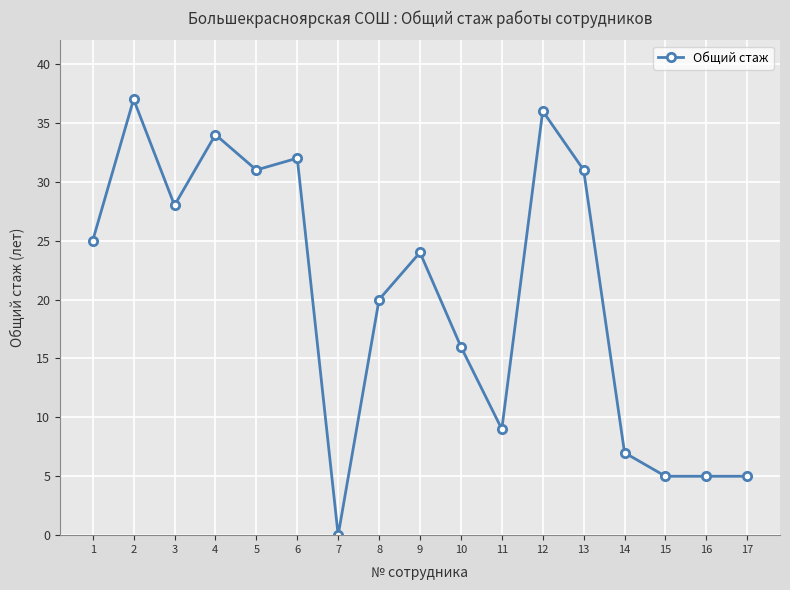

How many lines are shown in the chart?

1